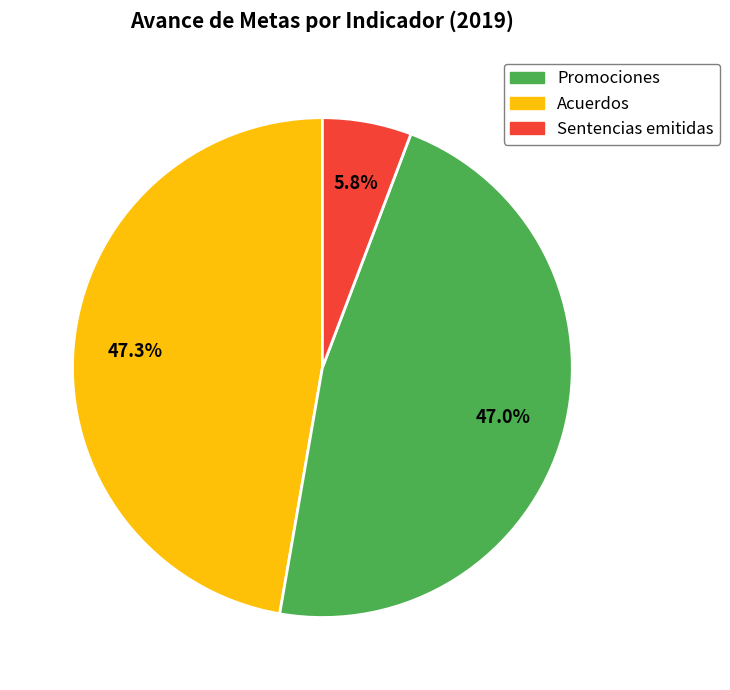

Is there any slice that represents more than half of the pie?

No